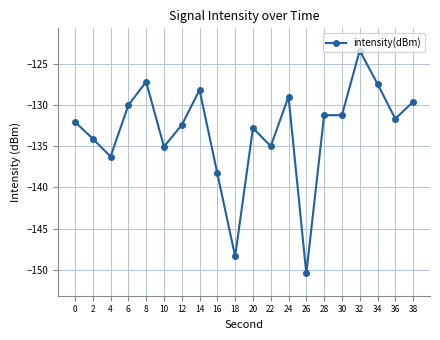

Which label corresponds to the largest value in the chart?

32